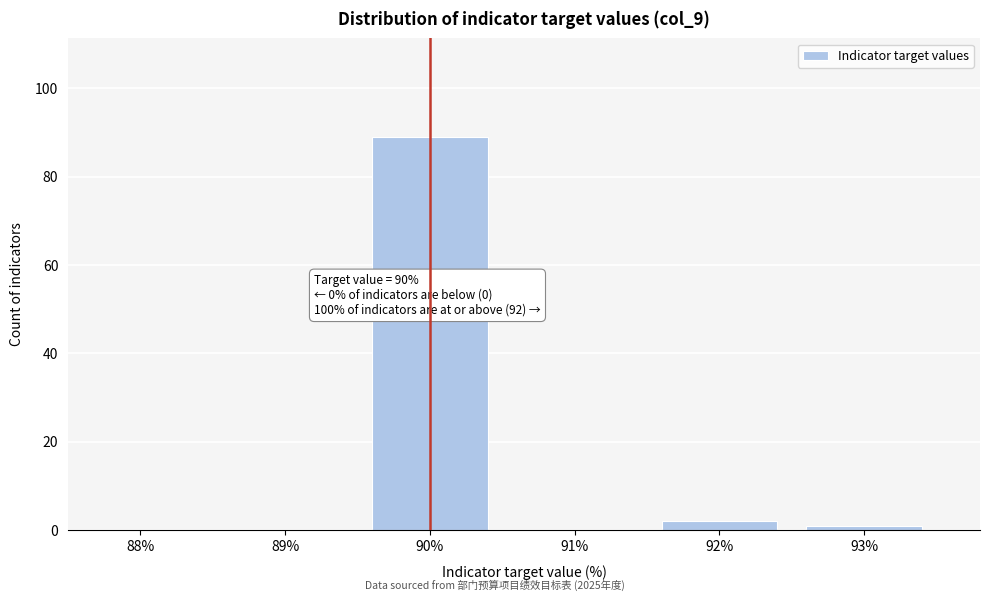

Reading left to right, extract all data points from this chart.

88%=0	89%=0	90%=89	91%=0	92%=2	93%=1